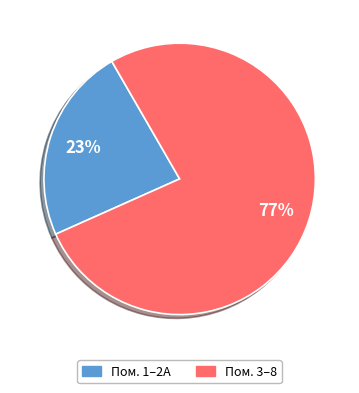

Does any single category account for the majority?

Yes